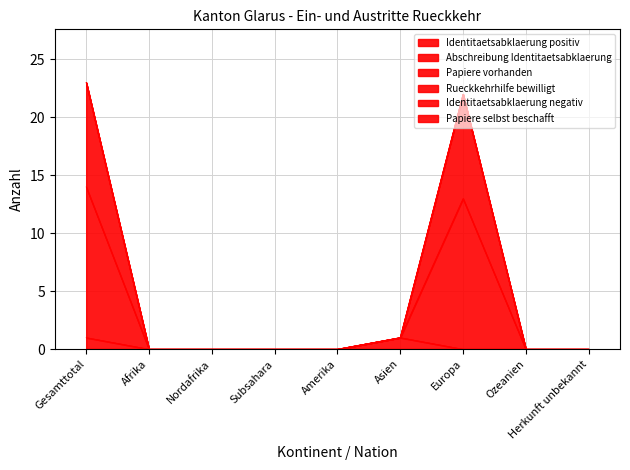

True or false: Rueckkehrhilfe bewilligt and Abschreibung Identitaetsabklaerung intersect in this chart.

False